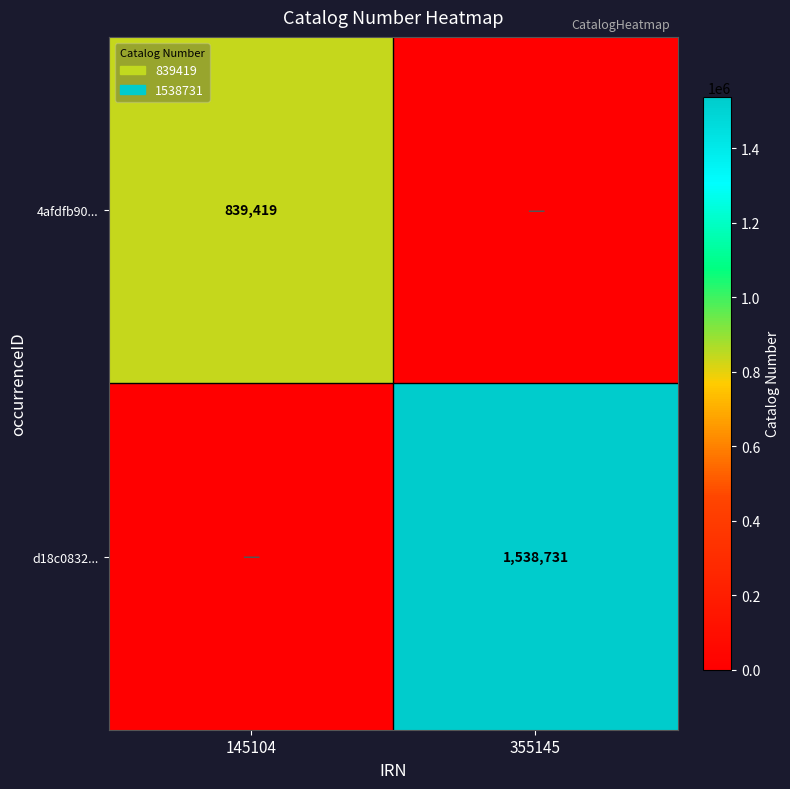

Is it true that d18c0832... equals 2707142 at 355145?

False